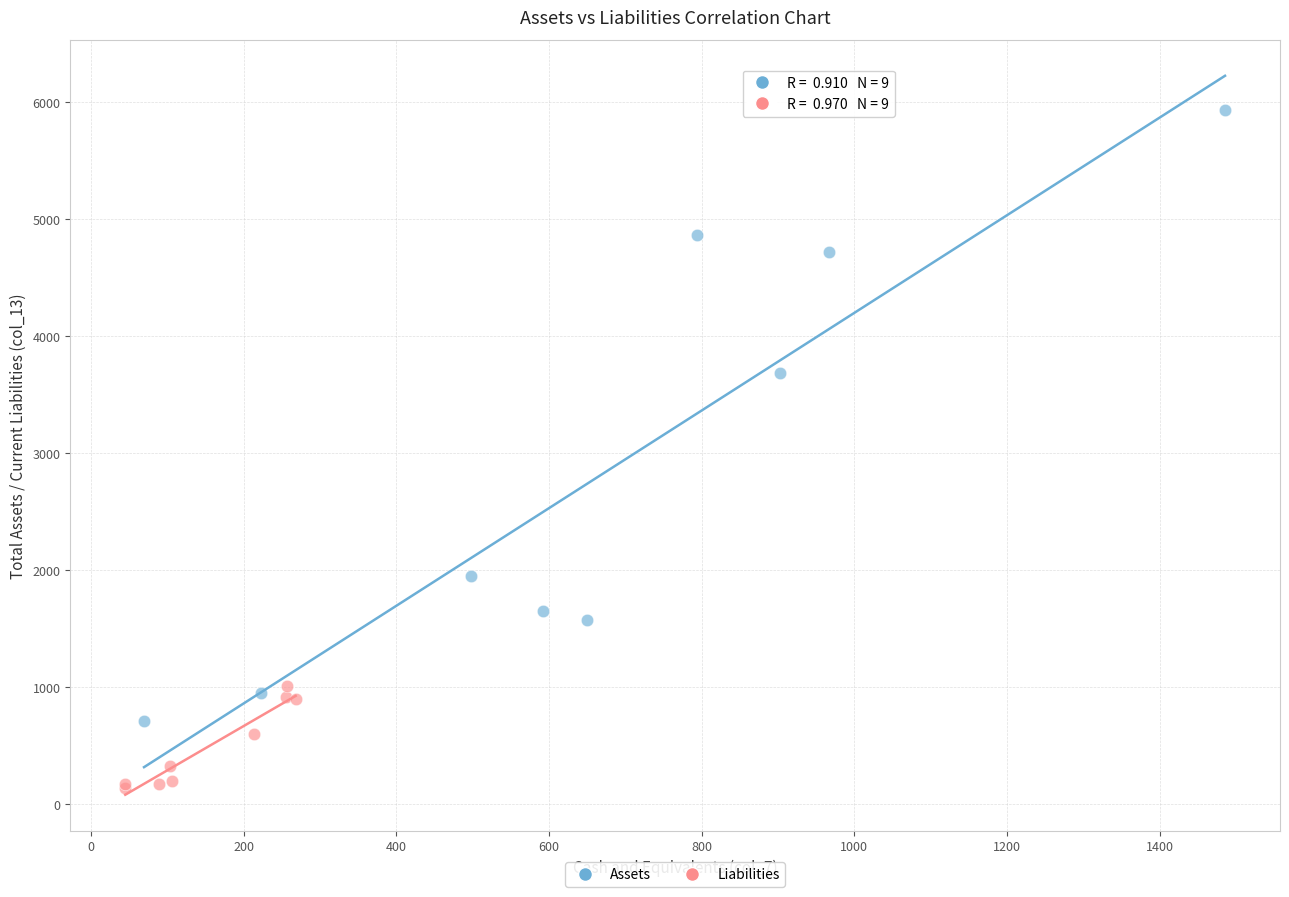

Which series has the largest Y range (max minus min)?

Assets